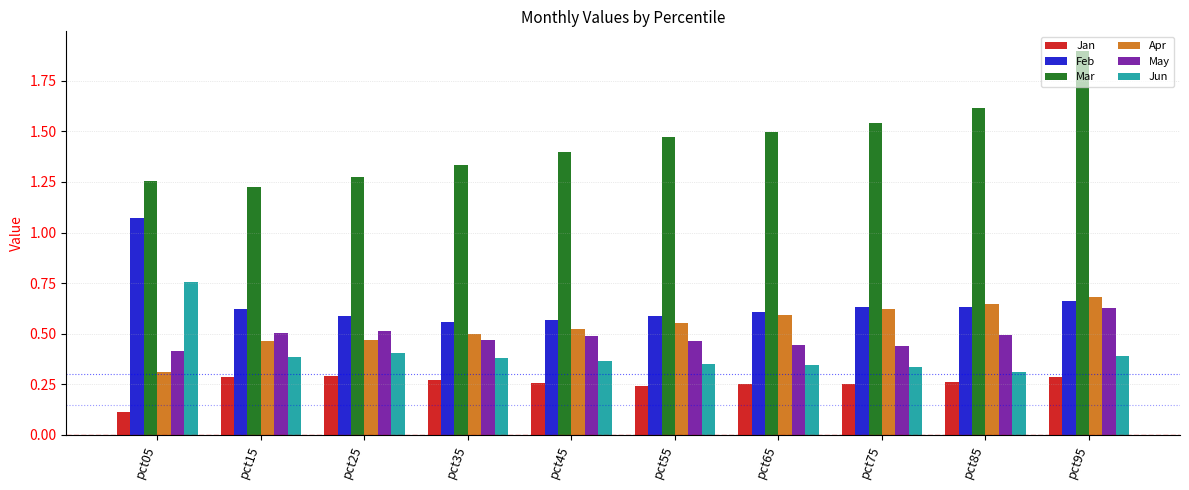

At which label is Mar closest to 1?

pct15